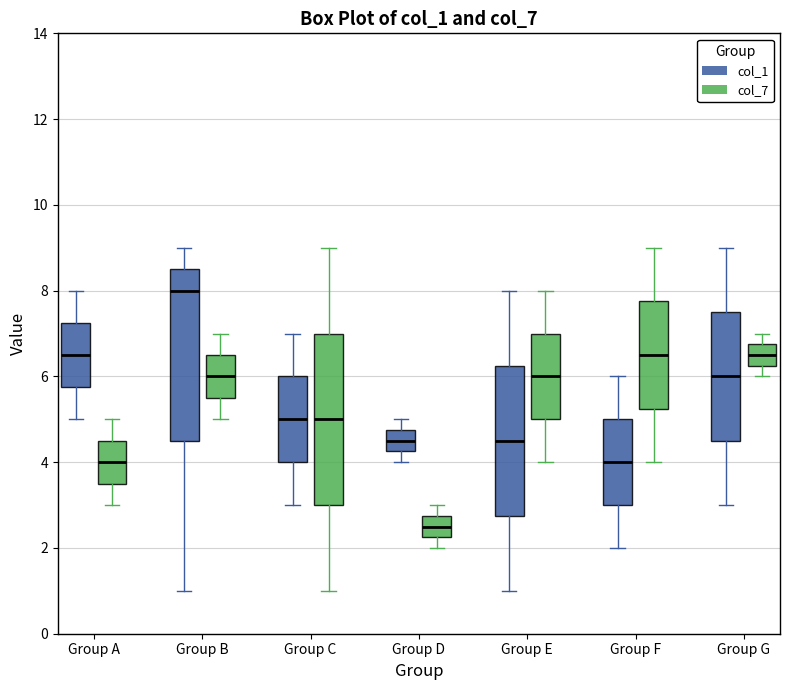

Reading left to right, transcribe this box plot: for each box, give where its median line is, the range the box spans, and where its two whiskers end, as read against the y-axis. The values are not printed on the chart, so give them approximately, as read against the axis.

Group A (col_1): median 6.6, box 5.8 to 7.2, whiskers 5.0 to 8.0
Group A (col_7): median 4.0, box 3.6 to 4.6, whiskers 3.0 to 5.0
Group B (col_1): median 8.0, box 4.6 to 8.6, whiskers 1.0 to 9.0
Group B (col_7): median 6.0, box 5.6 to 6.6, whiskers 5.0 to 7.0
Group C (col_1): median 5.0, box 4.0 to 6.0, whiskers 3.0 to 7.0
Group C (col_7): median 5.0, box 3.0 to 7.0, whiskers 1.0 to 9.0
Group D (col_1): median 4.6, box 4.2 to 4.8, whiskers 4.0 to 5.0
Group D (col_7): median 2.6, box 2.2 to 2.8, whiskers 2.0 to 3.0
Group E (col_1): median 4.6, box 2.8 to 6.2, whiskers 1.0 to 8.0
Group E (col_7): median 6.0, box 5.0 to 7.0, whiskers 4.0 to 8.0
Group F (col_1): median 4.0, box 3.0 to 5.0, whiskers 2.0 to 6.0
Group F (col_7): median 6.6, box 5.2 to 7.8, whiskers 4.0 to 9.0
Group G (col_1): median 6.0, box 4.6 to 7.6, whiskers 3.0 to 9.0
Group G (col_7): median 6.6, box 6.2 to 6.8, whiskers 6.0 to 7.0